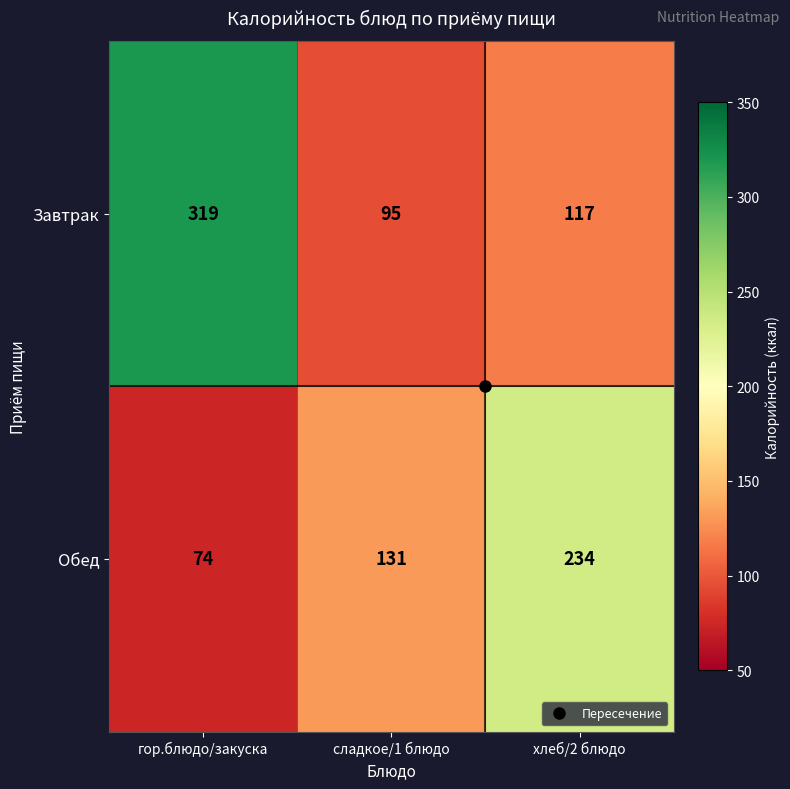

List the series in order of their peak value, highest first.

Завтрак, Обед